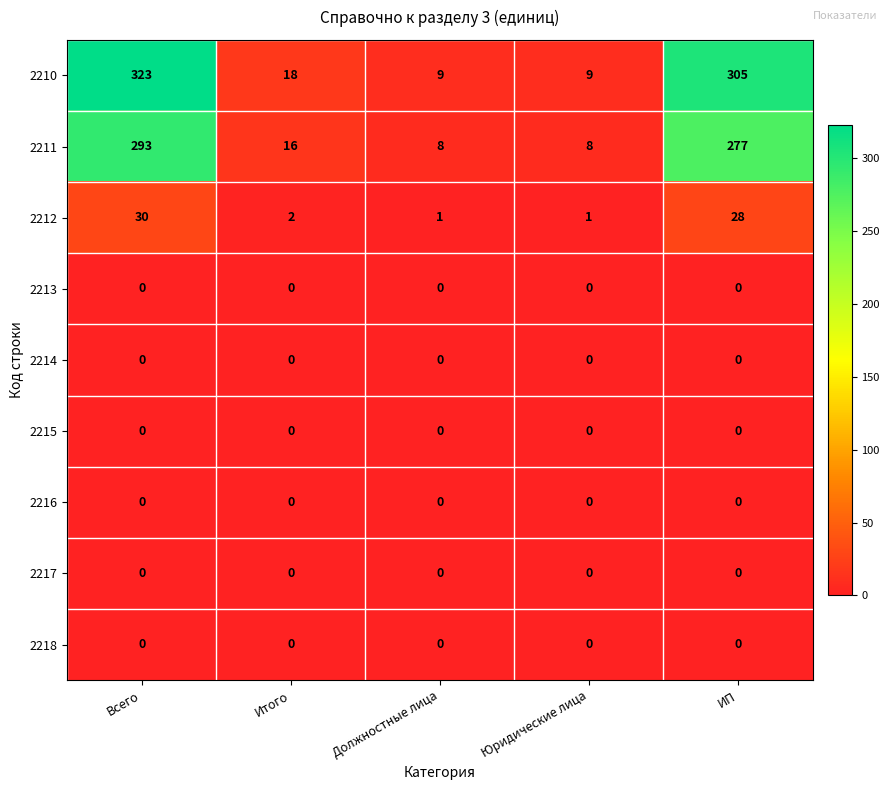

Where is 2212 nearest to the value 15?

Итого